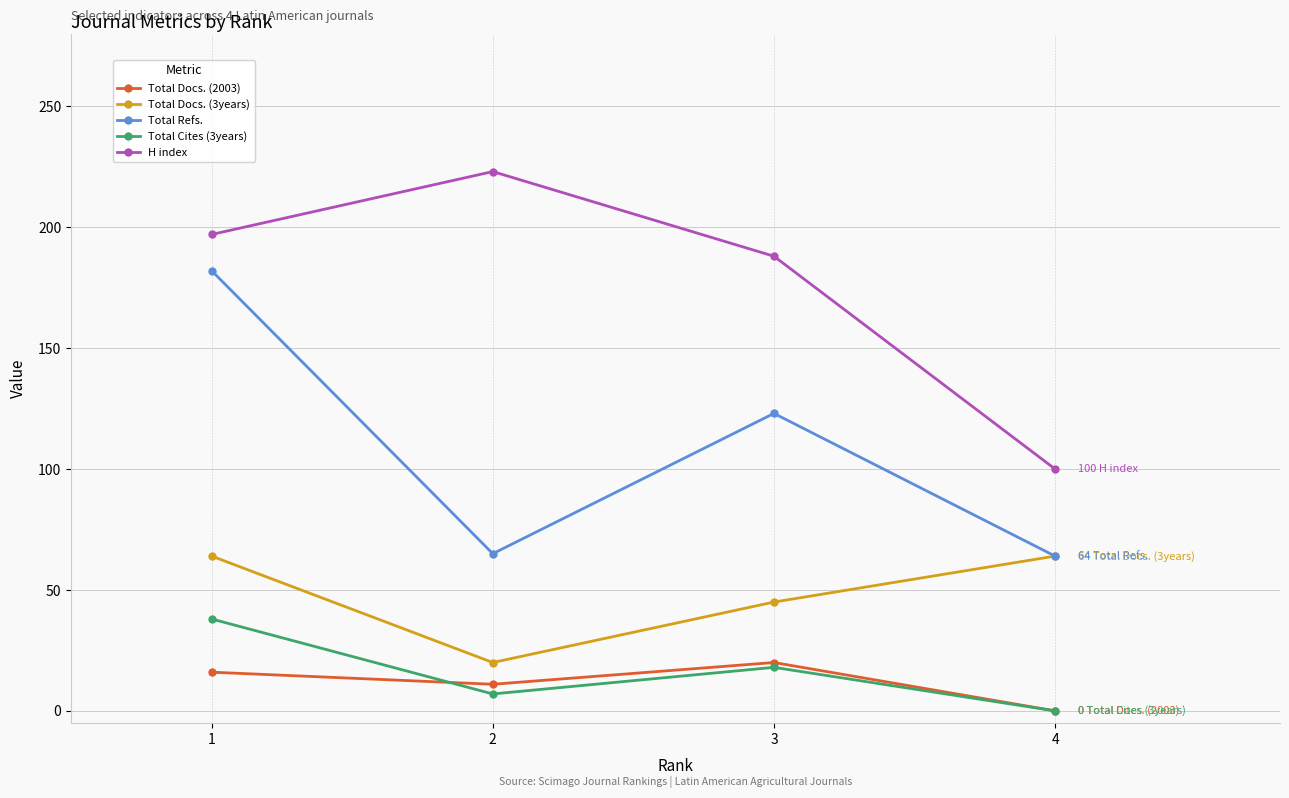

How many lines are shown in the chart?

5